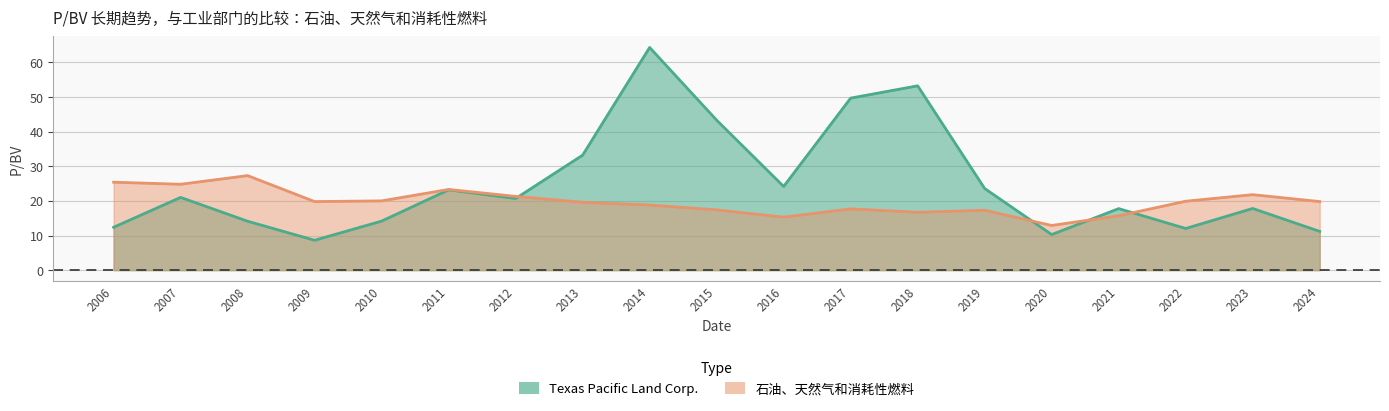

What is the spread (max minus min) of values at 2020?

2.6